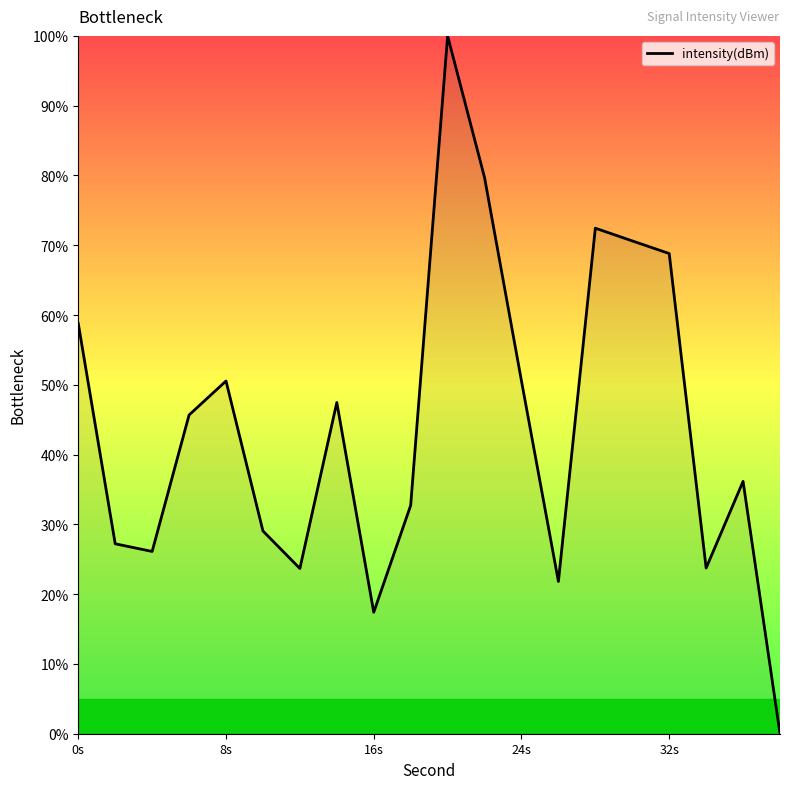

What is the difference between the maximum and minimum values?

100.0